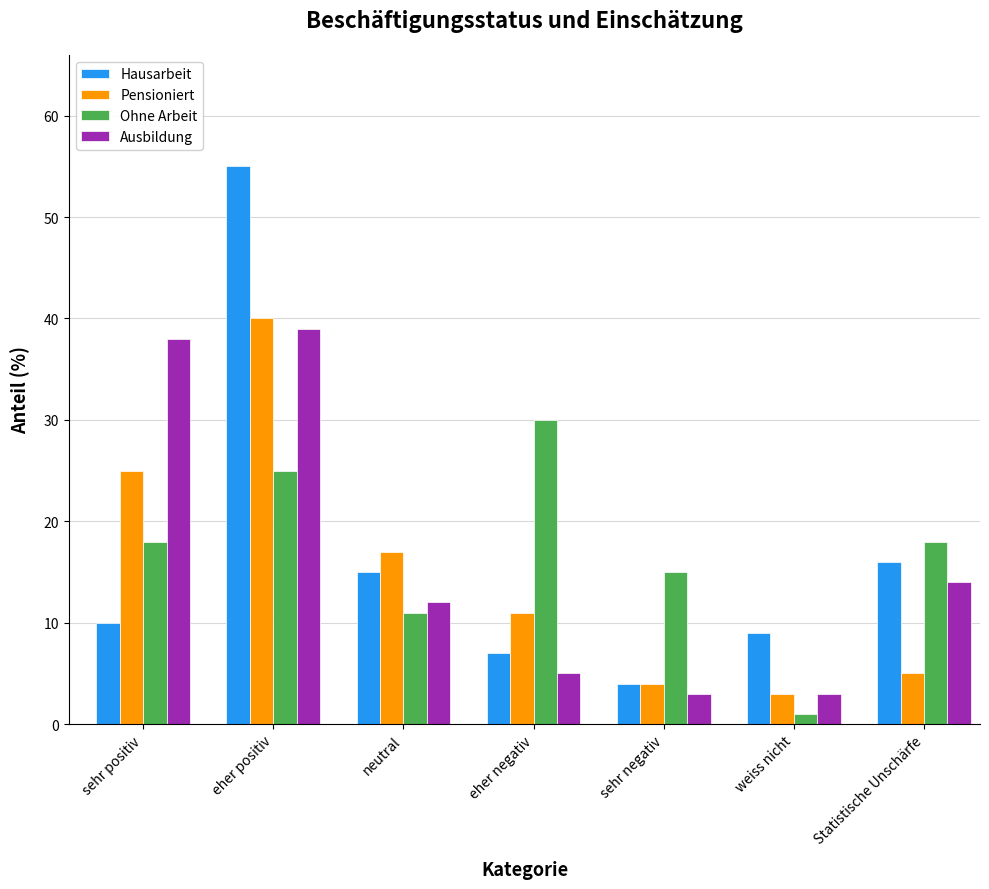

Between sehr positiv and sehr negativ, which series saw the biggest shift?

Ausbildung